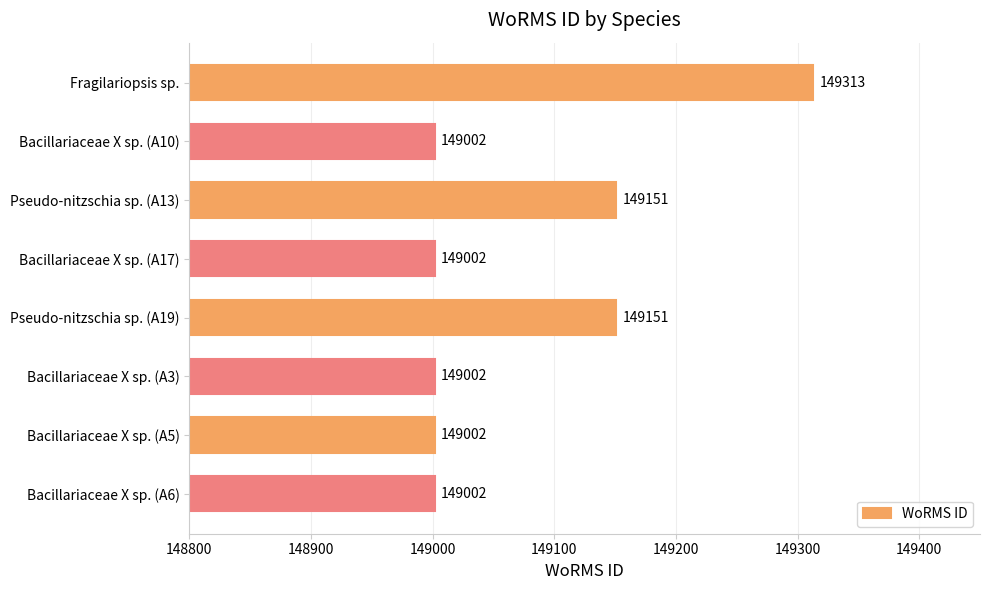

What is the maximum value shown in the chart?

149313